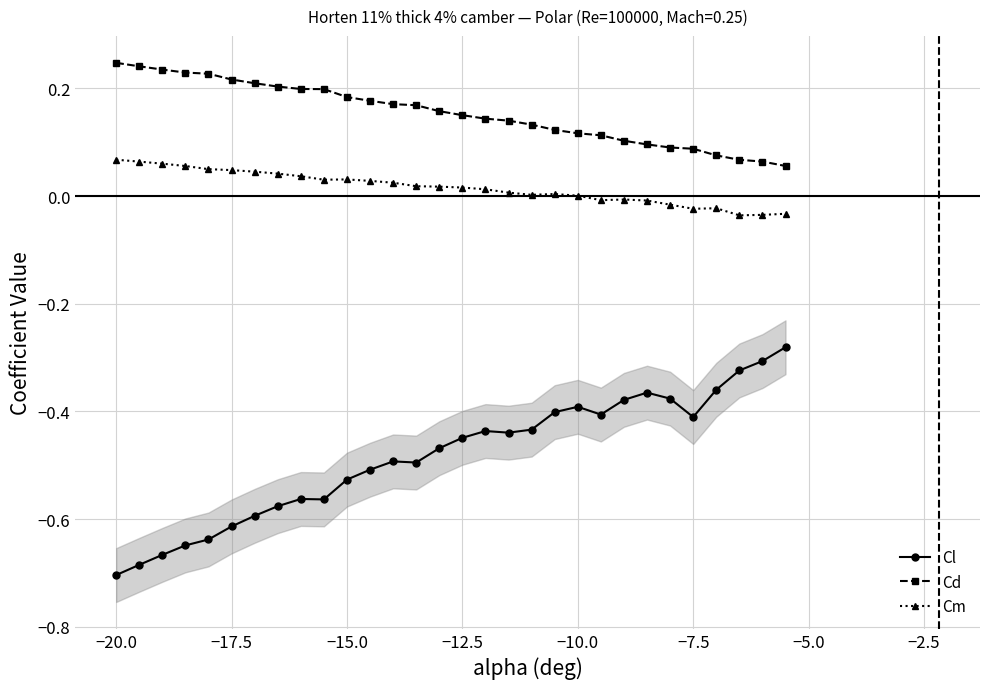

True or false: Cm has more than 1 interior local peaks.

True